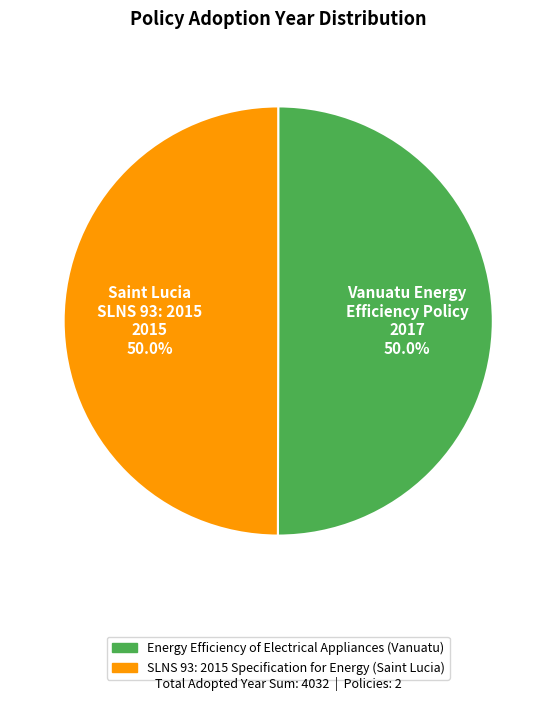

How many slices are in this pie chart?

2